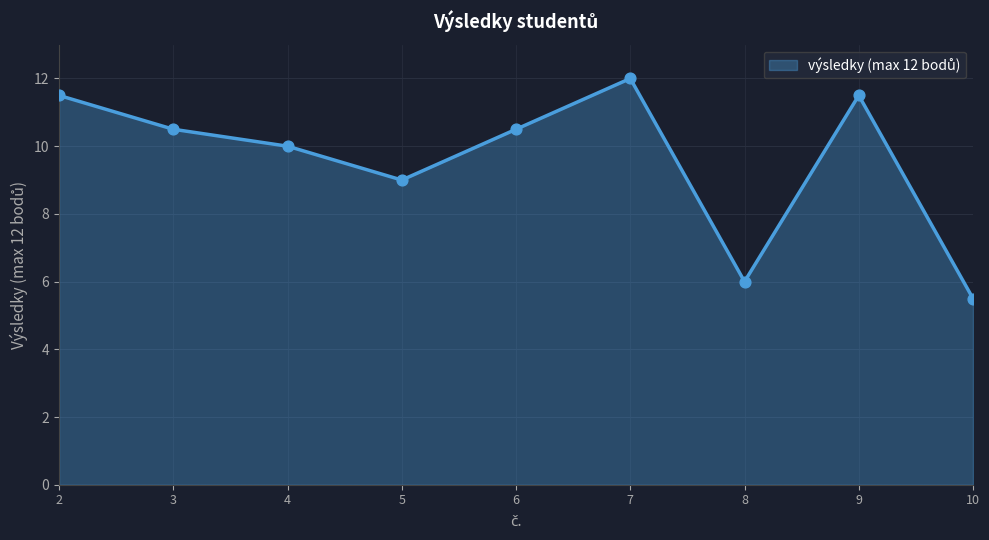

Which has a higher value, 7 or 2?

7